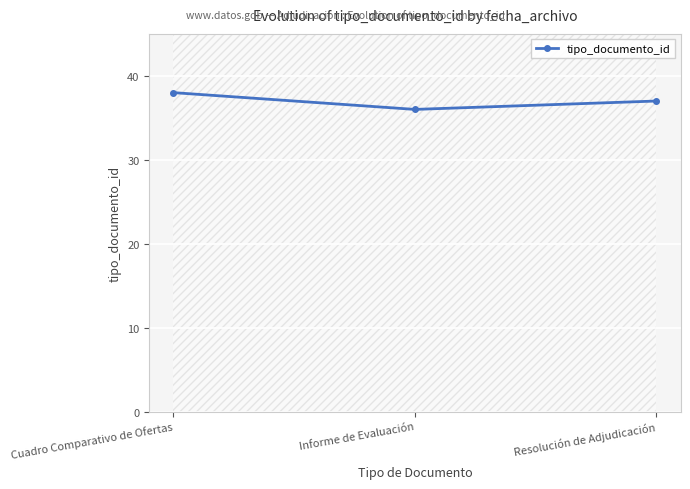

True or false: tipo_documento_id has a value of 11 at Cuadro Comparativo de Ofertas.

False